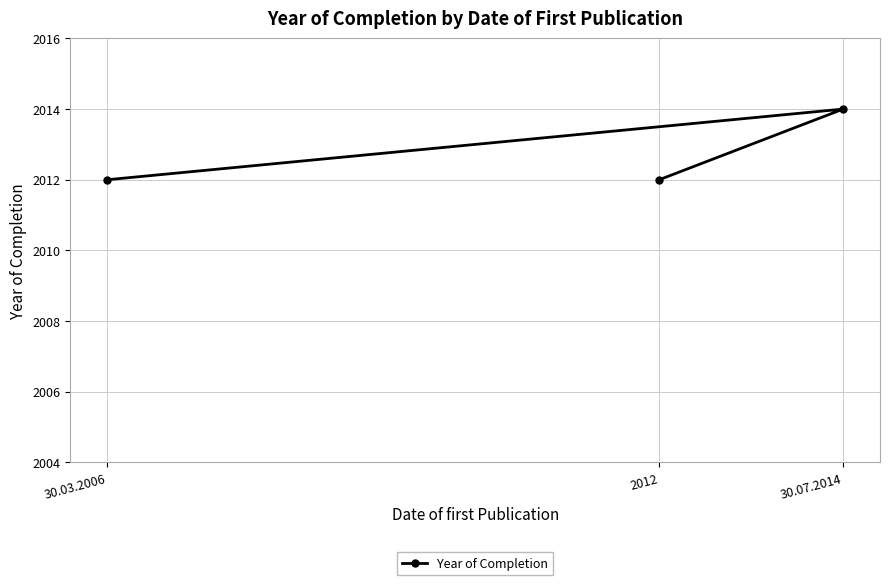

Which category has the lowest value across all series?

30.03.2006